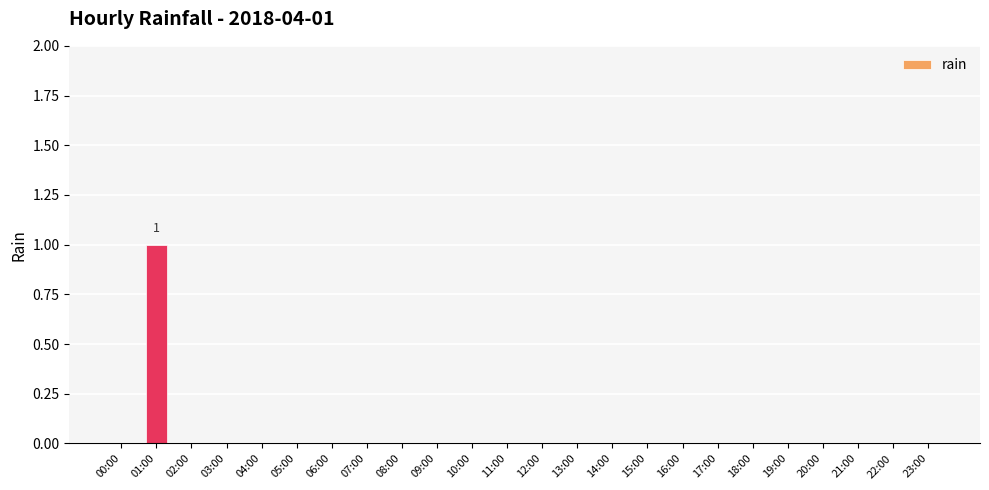

Reading left to right, extract all data points from this chart.

0	1	0	0	0	0	0	0	0	0	0	0	0	0	0	0	0	0	0	0	0	0	0	0